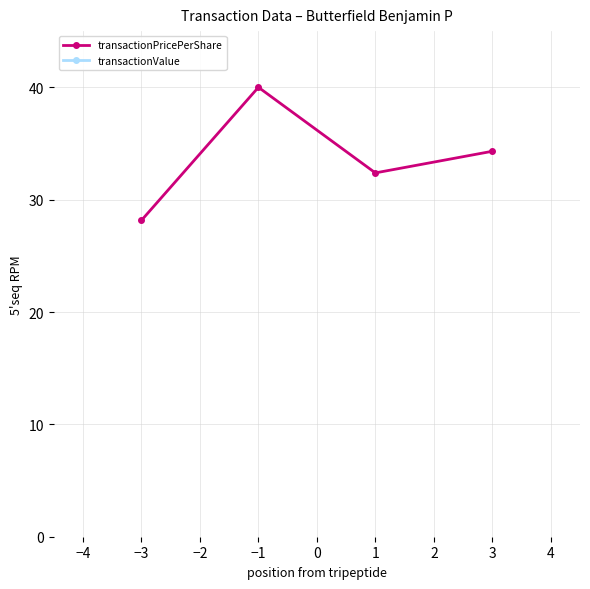

What are all the series names shown in the legend?

transactionPricePerShare, transactionValue